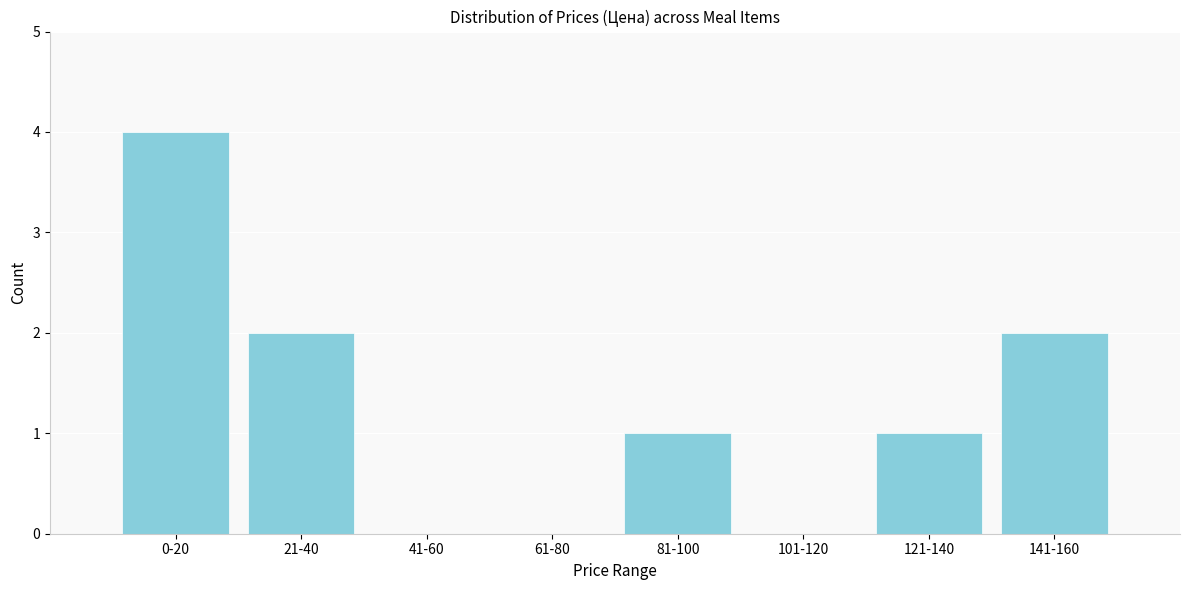

Reading left to right, what are all the values shown in this chart?

0-20=4	21-40=2	41-60=0	61-80=0	81-100=1	101-120=0	121-140=1	141-160=2